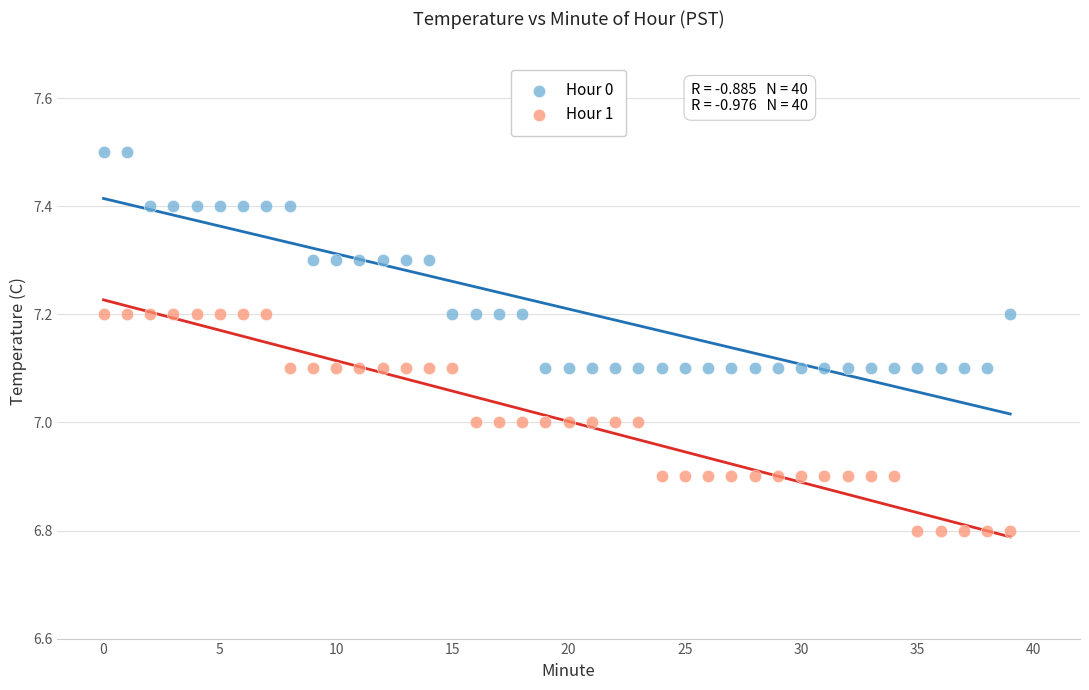

Which series contains the lowest Y value?

Hour 1